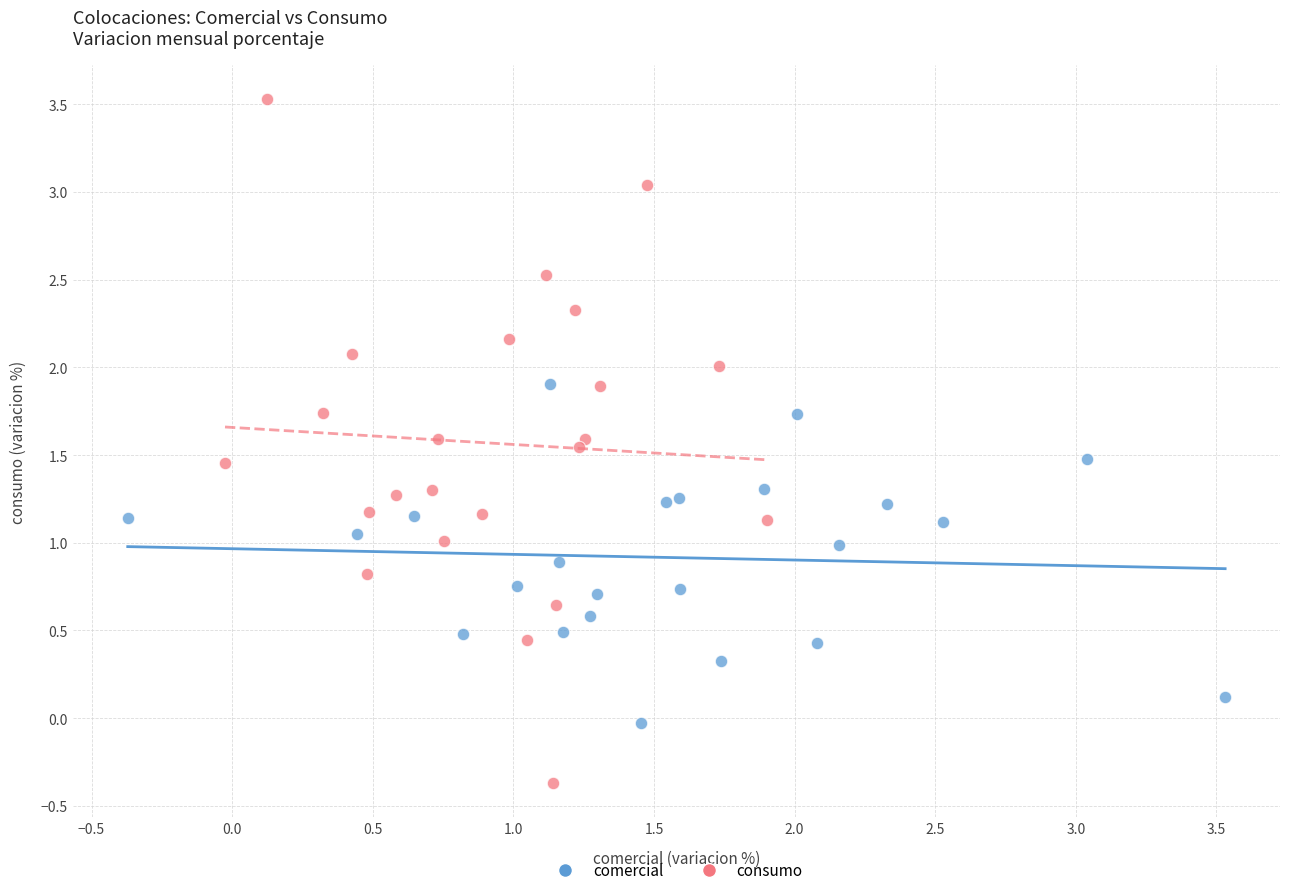

Which series has the largest Y range (max minus min)?

consumo